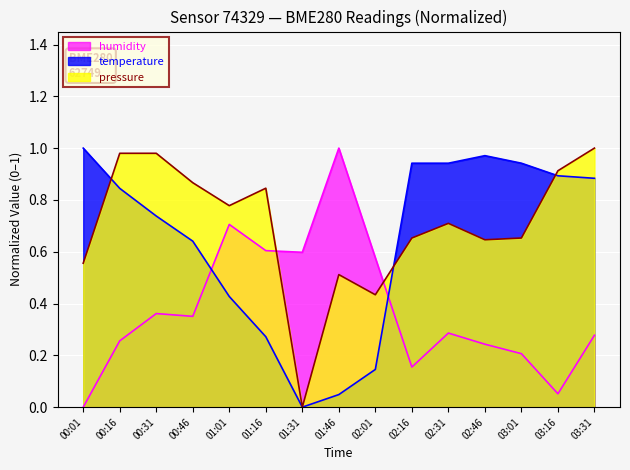

Reading left to right, extract all data points from this chart.

pressure: 00:01=0.6	00:16=1.0	00:31=1.0	00:46=0.9	01:01=0.8	01:16=0.8	01:31=0.0	01:46=0.5	02:01=0.4	02:16=0.7	02:31=0.7	02:46=0.6	03:01=0.7	03:16=0.9	03:31=1.0
temperature: 00:01=1.0	00:16=0.8	00:31=0.7	00:46=0.6	01:01=0.4	01:16=0.3	01:31=0.0	01:46=0.0	02:01=0.1	02:16=0.9	02:31=0.9	02:46=1.0	03:01=0.9	03:16=0.9	03:31=0.9
humidity: 00:01=0.0	00:16=0.3	00:31=0.4	00:46=0.4	01:01=0.7	01:16=0.6	01:31=0.6	01:46=1.0	02:01=0.6	02:16=0.2	02:31=0.3	02:46=0.2	03:01=0.2	03:16=0.1	03:31=0.3